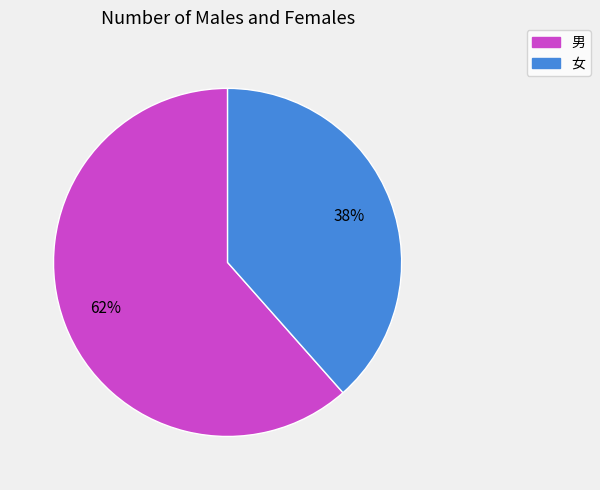

Is 男 the majority of the pie?

Yes